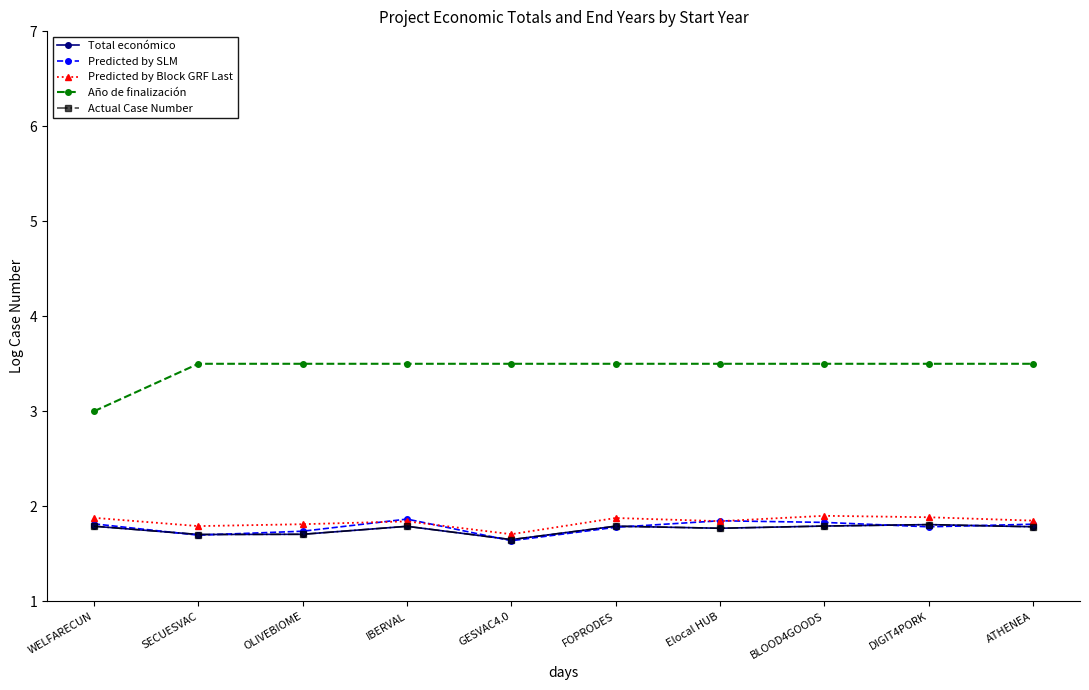

Does the chart have visible grid lines?

No